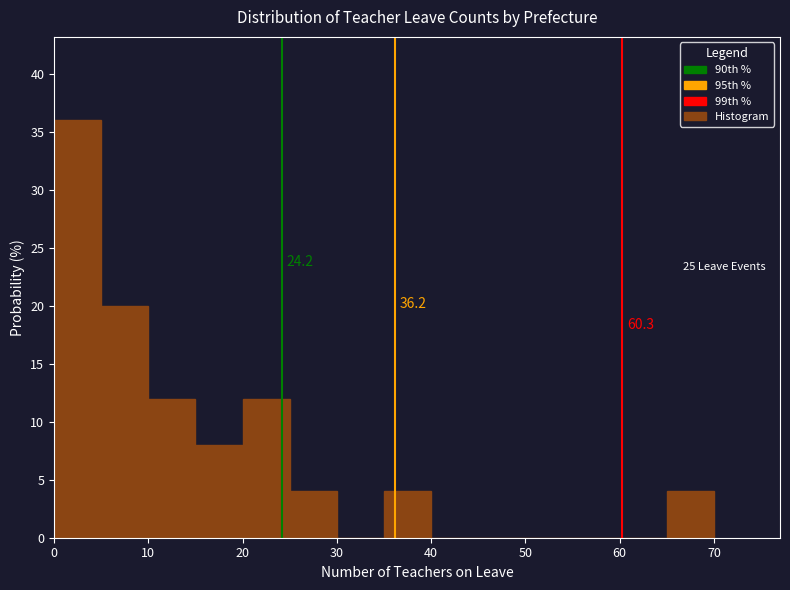

Which range on the x-axis has the tallest bar?

0 to 5